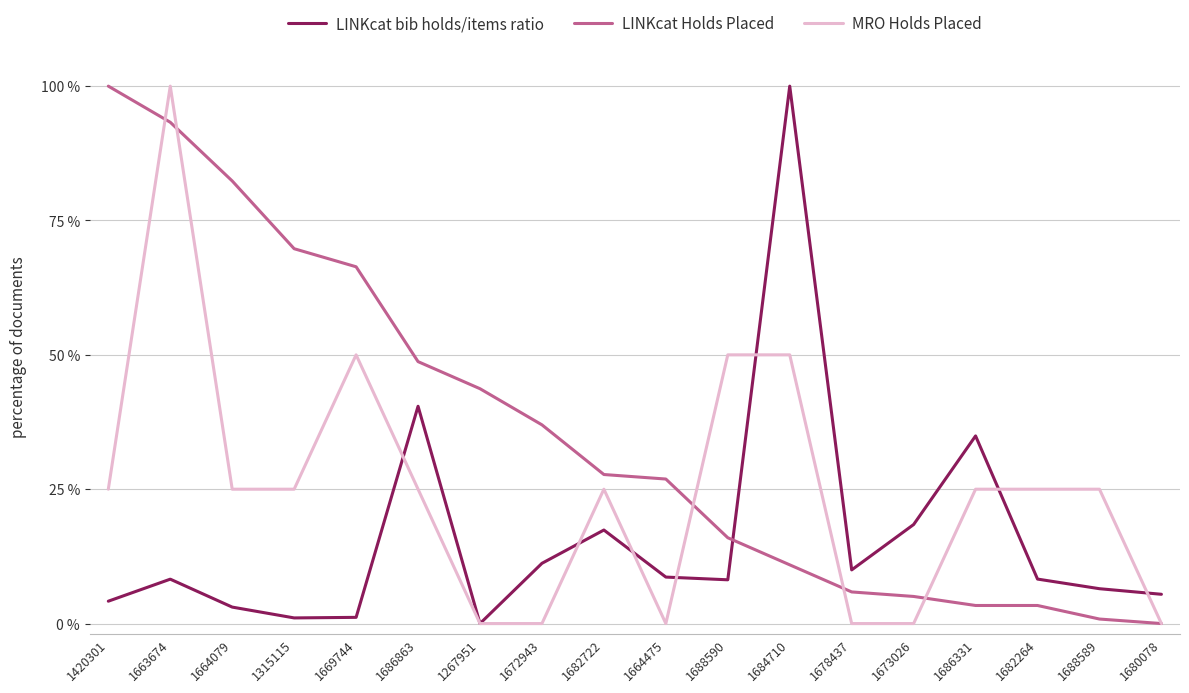

Does the chart display data point markers on the line(s)?

No